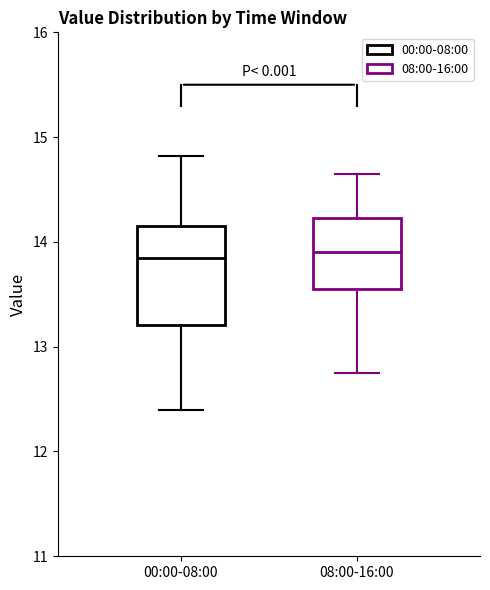

Which box is the tallest, from its lower edge to its upper edge?

00:00-08:00